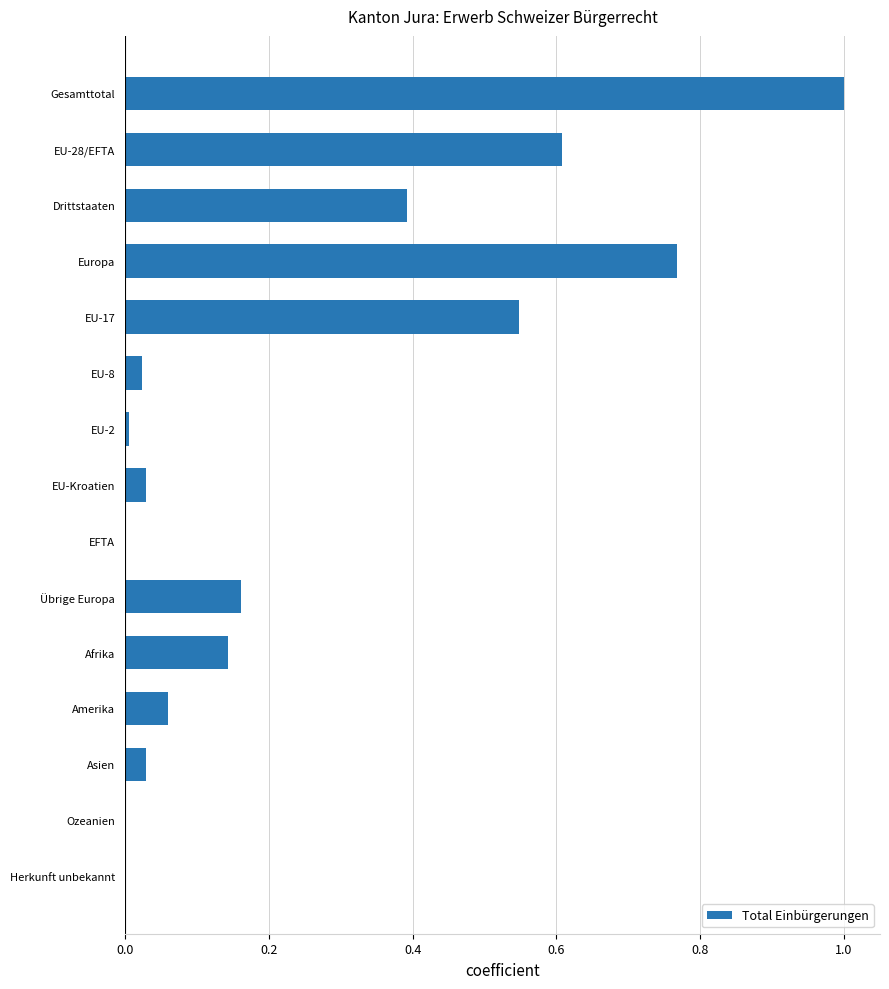

What is the greatest value displayed?

1.0